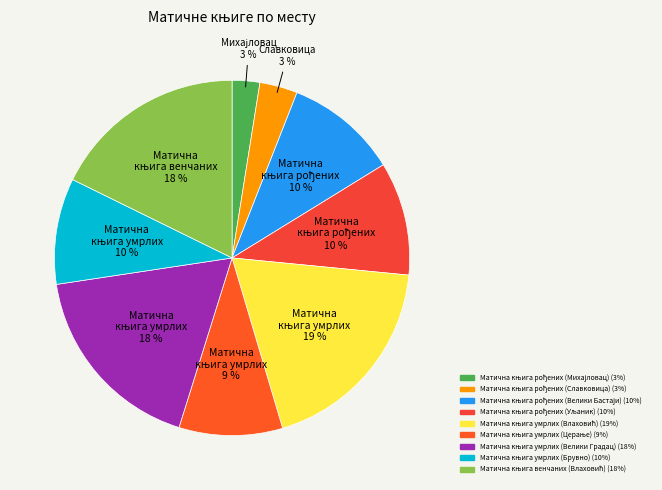

To the nearest percent, what is the combined percentage of Матична књига умрлих (Брувно) and Матична књига умрлих (Влаховић)?

29%